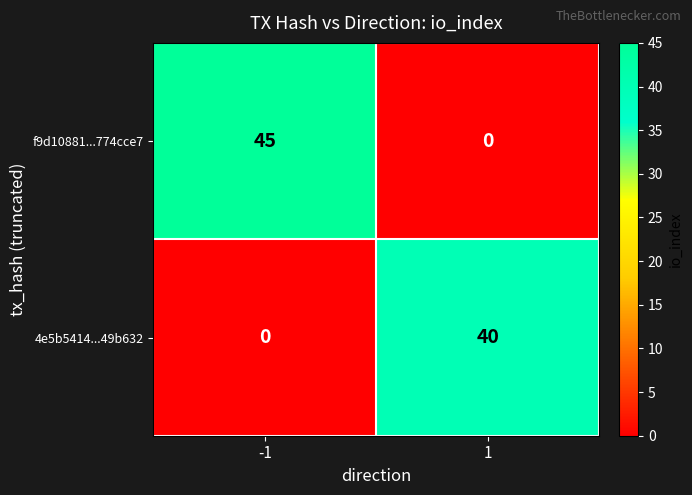

At how many categories does at least one series exceed 3?

2